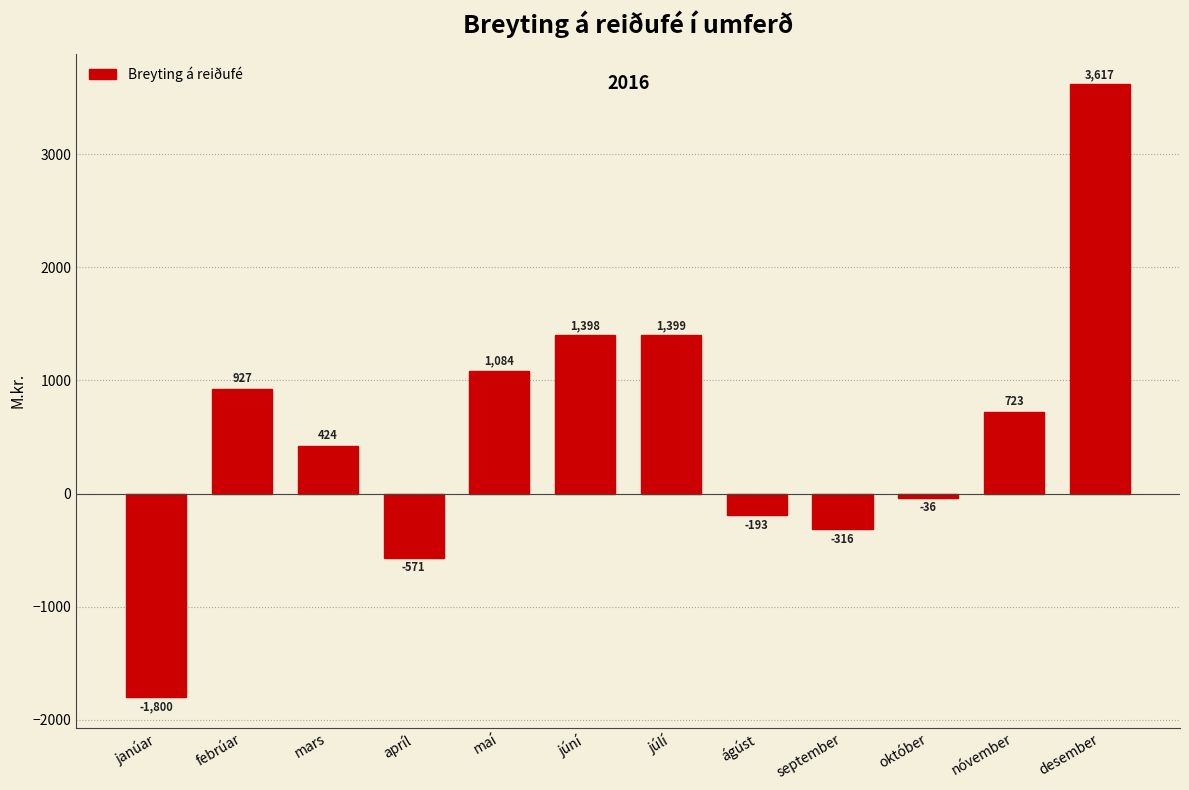

Reading right to left, transcribe all the data shown in this chart.

desember=3617	nóvember=723	október=-36	september=-316	ágúst=-193	júlí=1399	júní=1398	maí=1084	apríl=-571	mars=424	febrúar=927	janúar=-1800